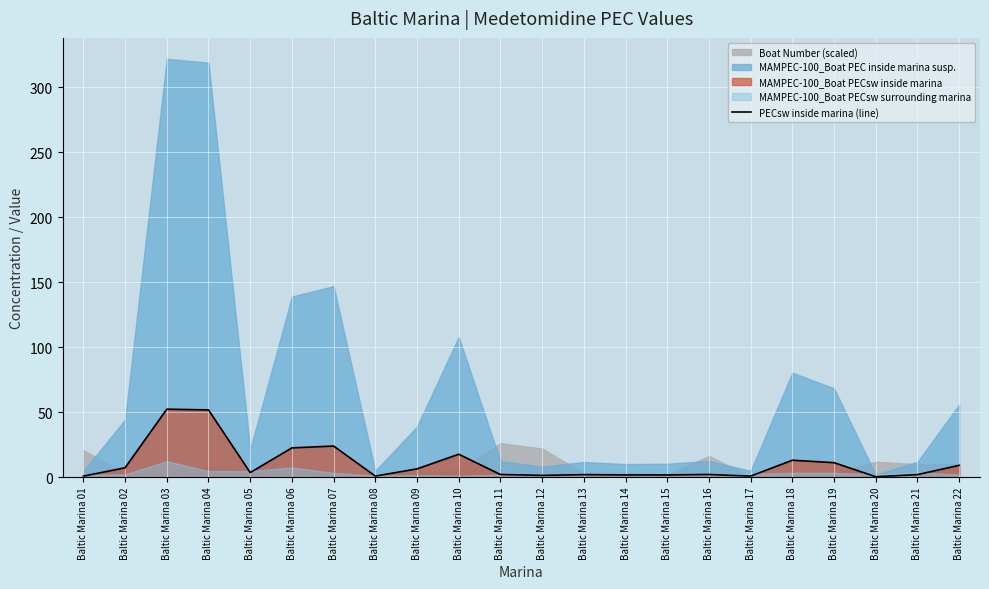

Reading right to left, what are all the values shown in this chart?

Baltic Marina 22=9.1	Baltic Marina 21=1.9	Baltic Marina 20=0.3	Baltic Marina 19=11.1	Baltic Marina 18=13.0	Baltic Marina 17=0.8	Baltic Marina 16=2.0	Baltic Marina 15=1.7	Baltic Marina 14=1.6	Baltic Marina 13=1.9	Baltic Marina 12=1.3	Baltic Marina 11=2.0	Baltic Marina 10=17.6	Baltic Marina 09=6.3	Baltic Marina 08=0.8	Baltic Marina 07=23.9	Baltic Marina 06=22.5	Baltic Marina 05=3.5	Baltic Marina 04=51.7	Baltic Marina 03=52.3	Baltic Marina 02=7.2	Baltic Marina 01=0.7